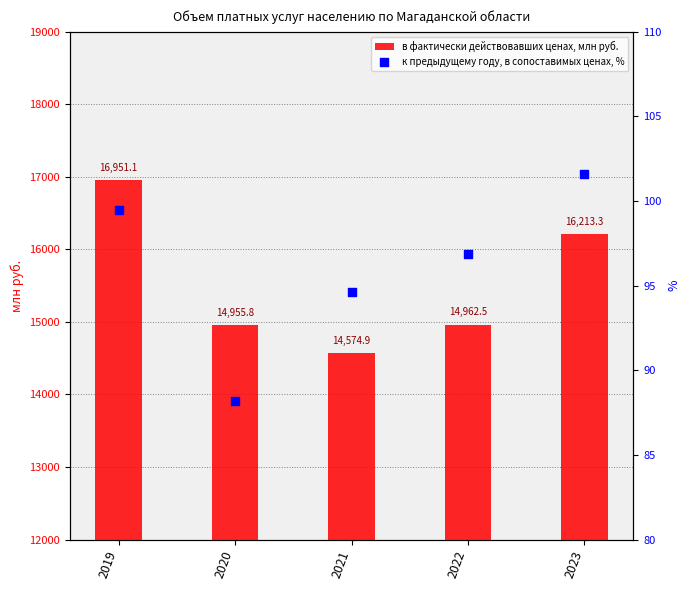

At which category is the sum across all series the highest?

2019